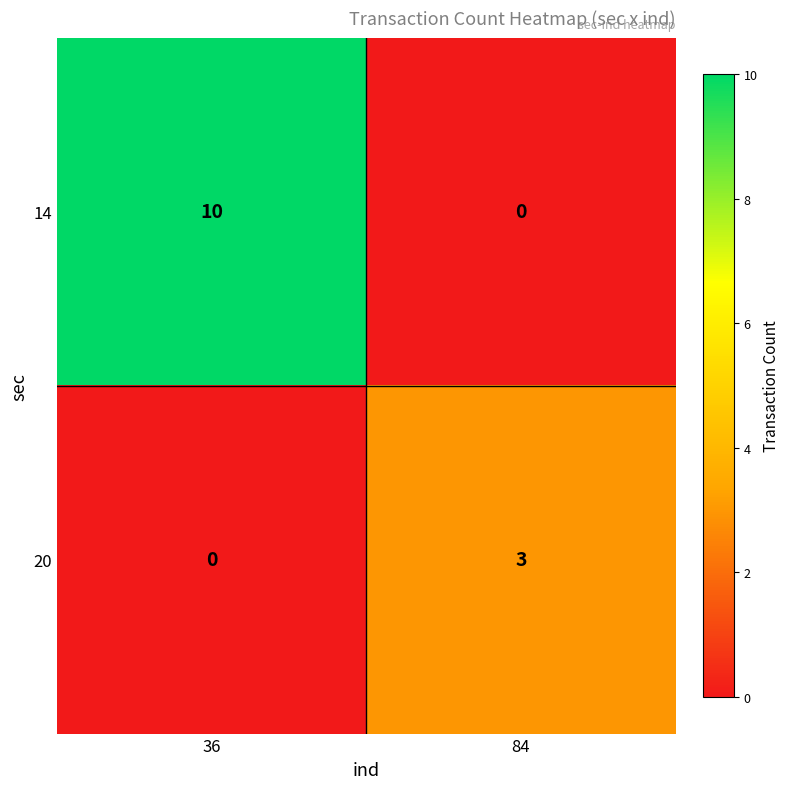

Rank the series by their maximum value, from lowest to highest.

20, 14